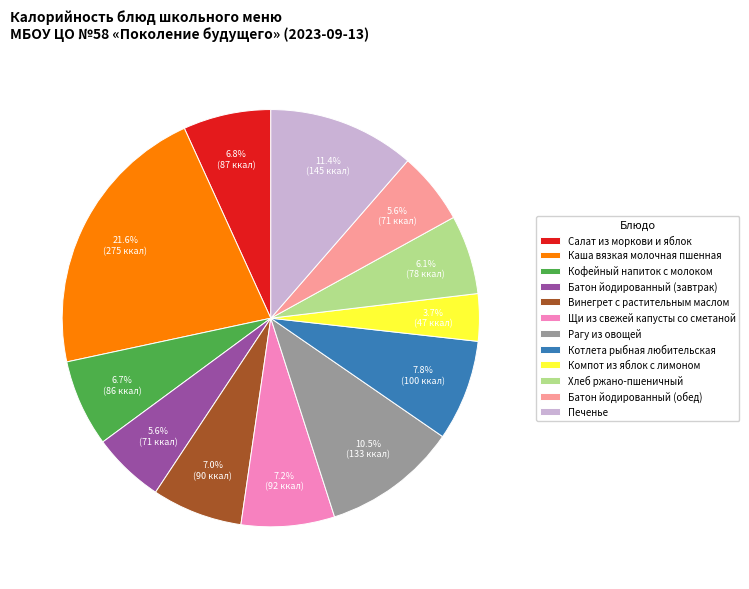

Is there a majority slice in this chart?

No